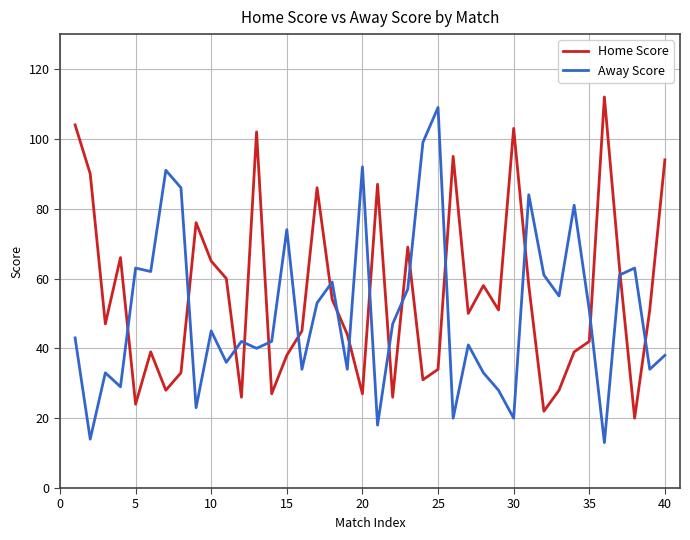

Which series has the largest total across all categories?

Home Score